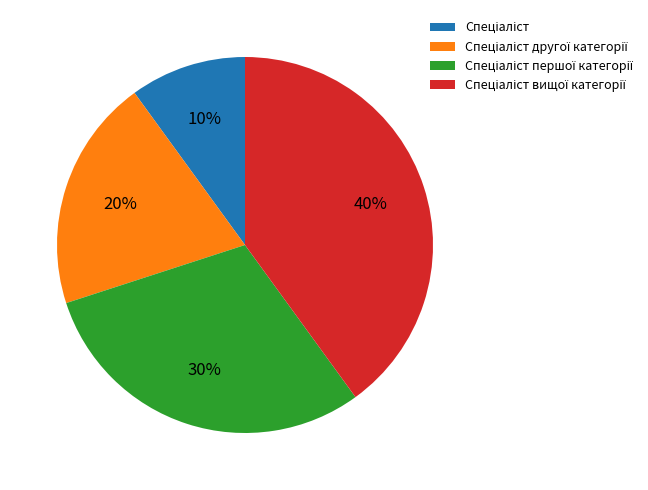

Does any single category account for the majority?

No